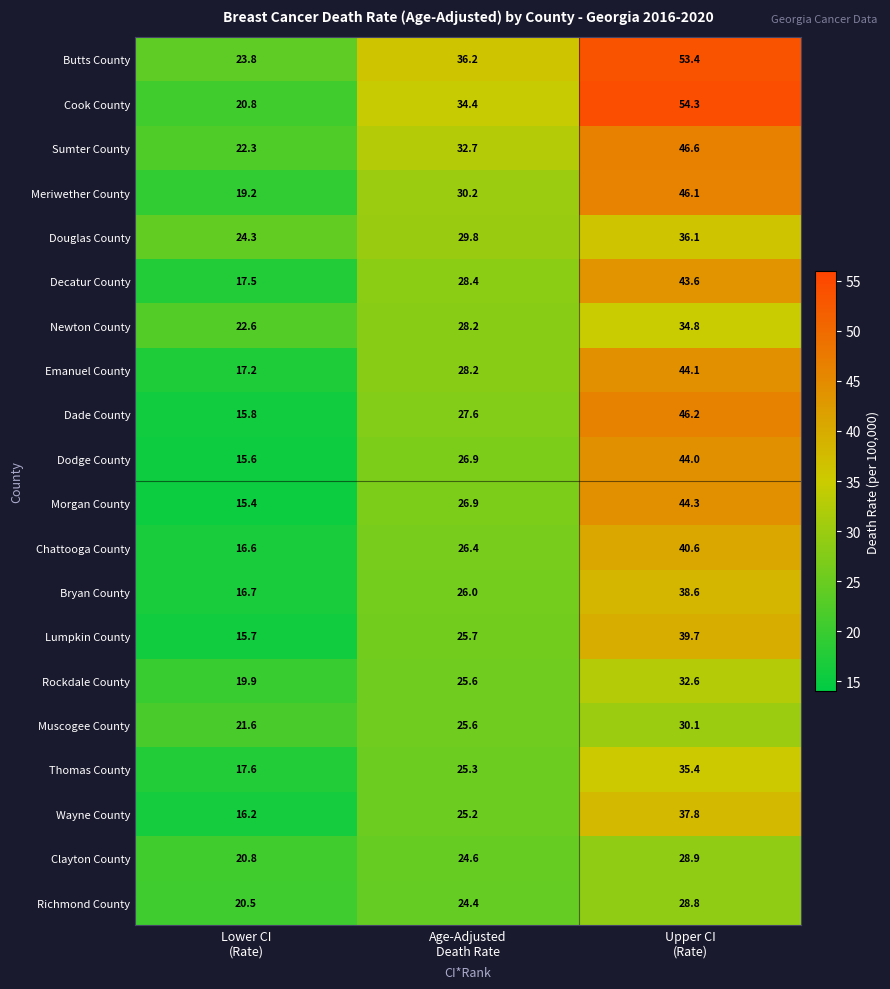

How many distinct data groups are displayed?

20